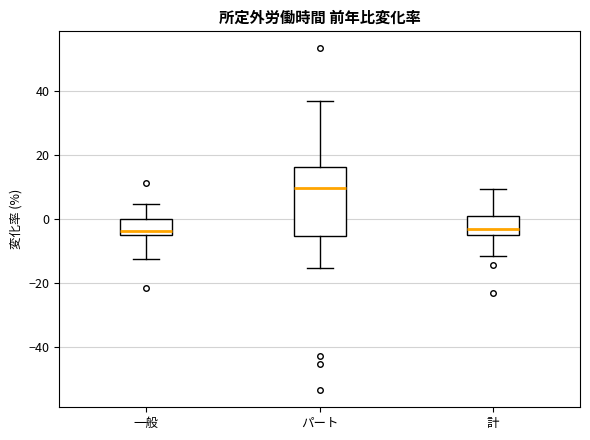

Where does the median line of the box for 一般 sit on the y-axis? The values are not printed on the chart, so give them approximately, as read against the axis.

-4